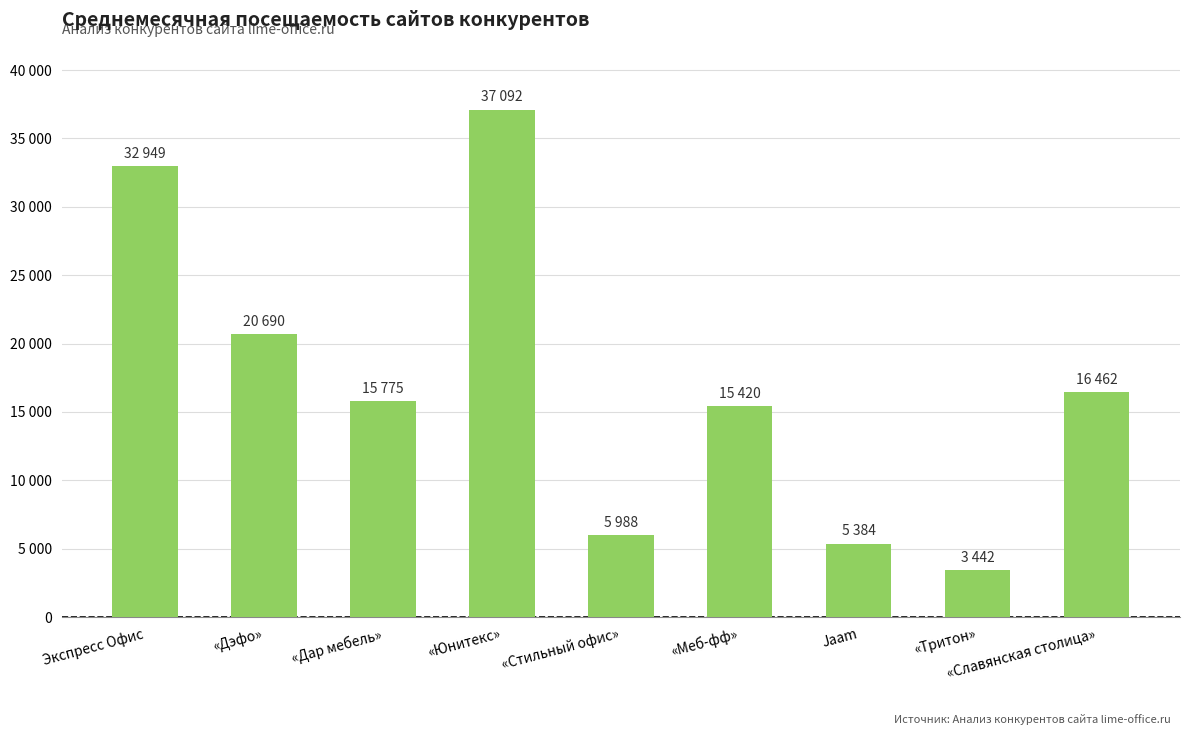

Reading left to right, extract all data points from this chart.

Экспресс Офис=32949	«Дэфо»=20690	«Дар мебель»=15775	«Юнитекс»=37092	«Стильный офис»=5988	«Меб-фф»=15420	Jaam=5384	«Тритон»=3442	«Славянская столица»=16462